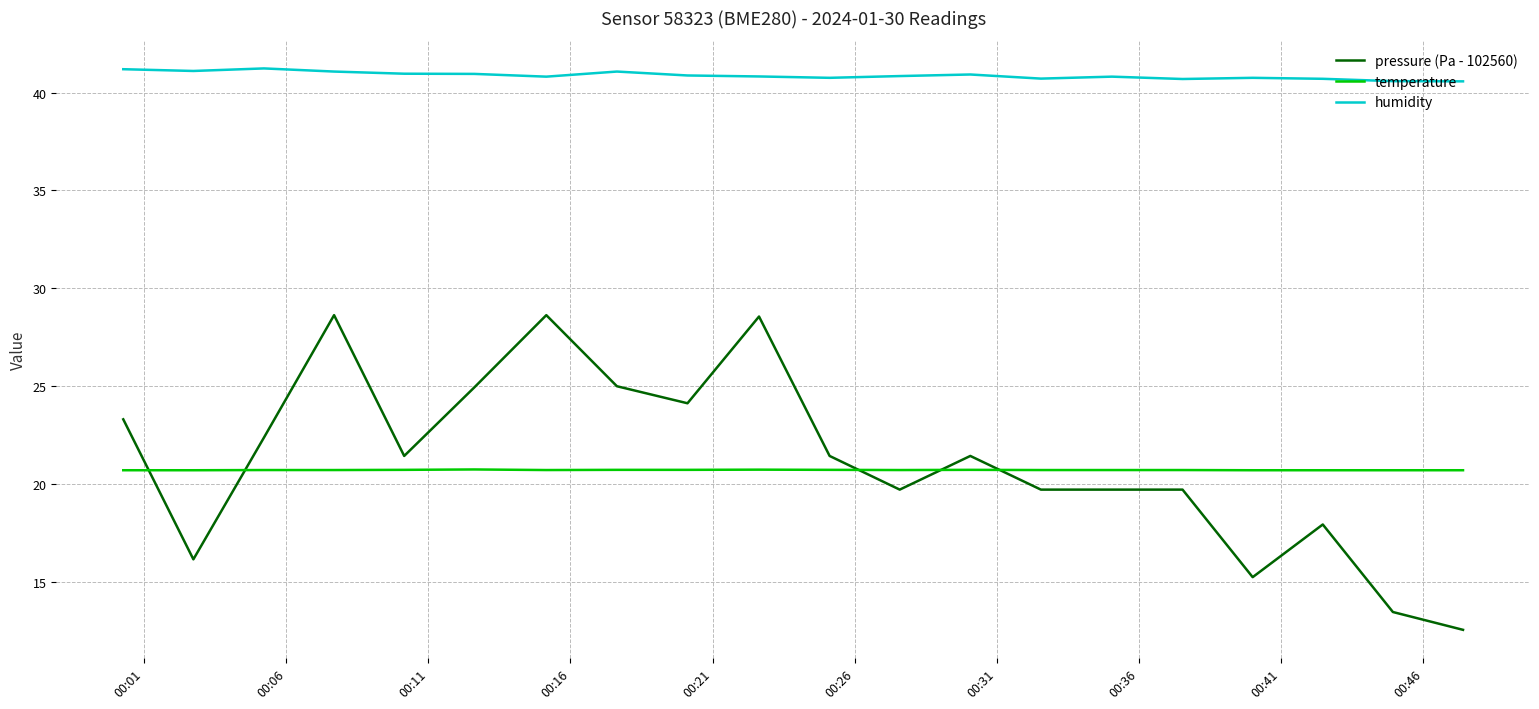

List the series in order of their peak value, lowest first.

temperature, pressure (Pa - 102560), humidity